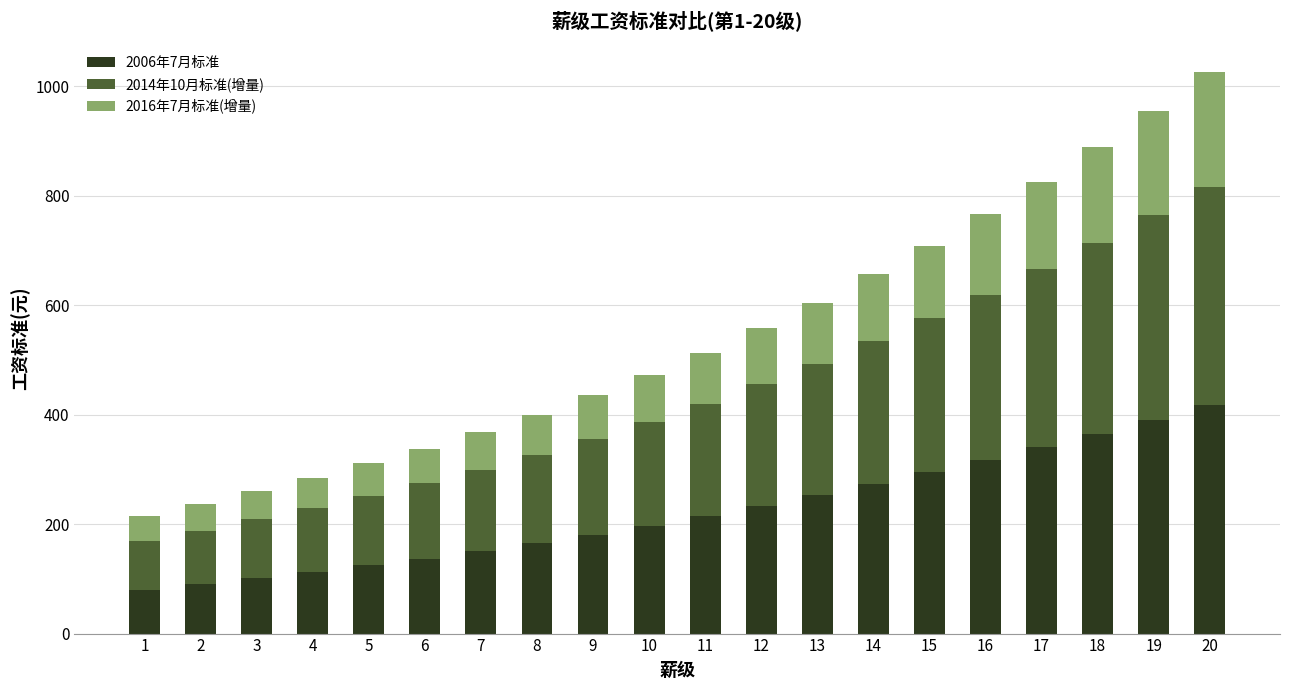

What is the sum of all 2006年7月标准 values?

4442